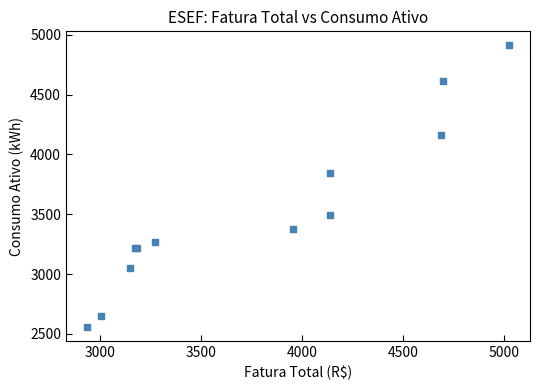

What Y value in the scatter plot is closest to 3735?

3845